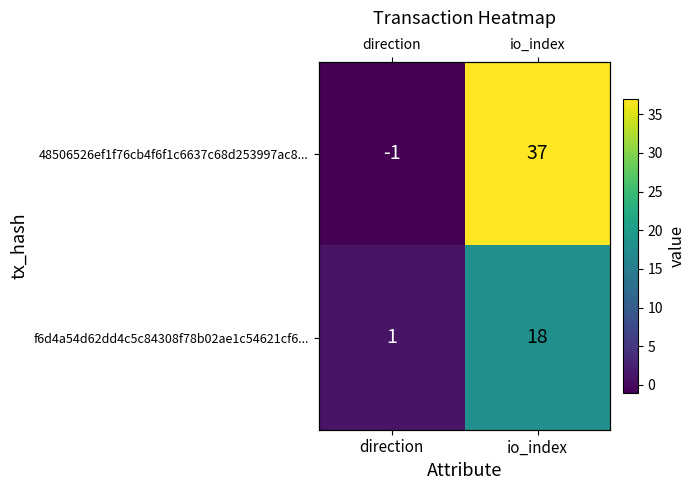

Which category has the lowest value in the f6d4a54d62dd4c5c84308f78b02ae1c54621cf6... series?

direction